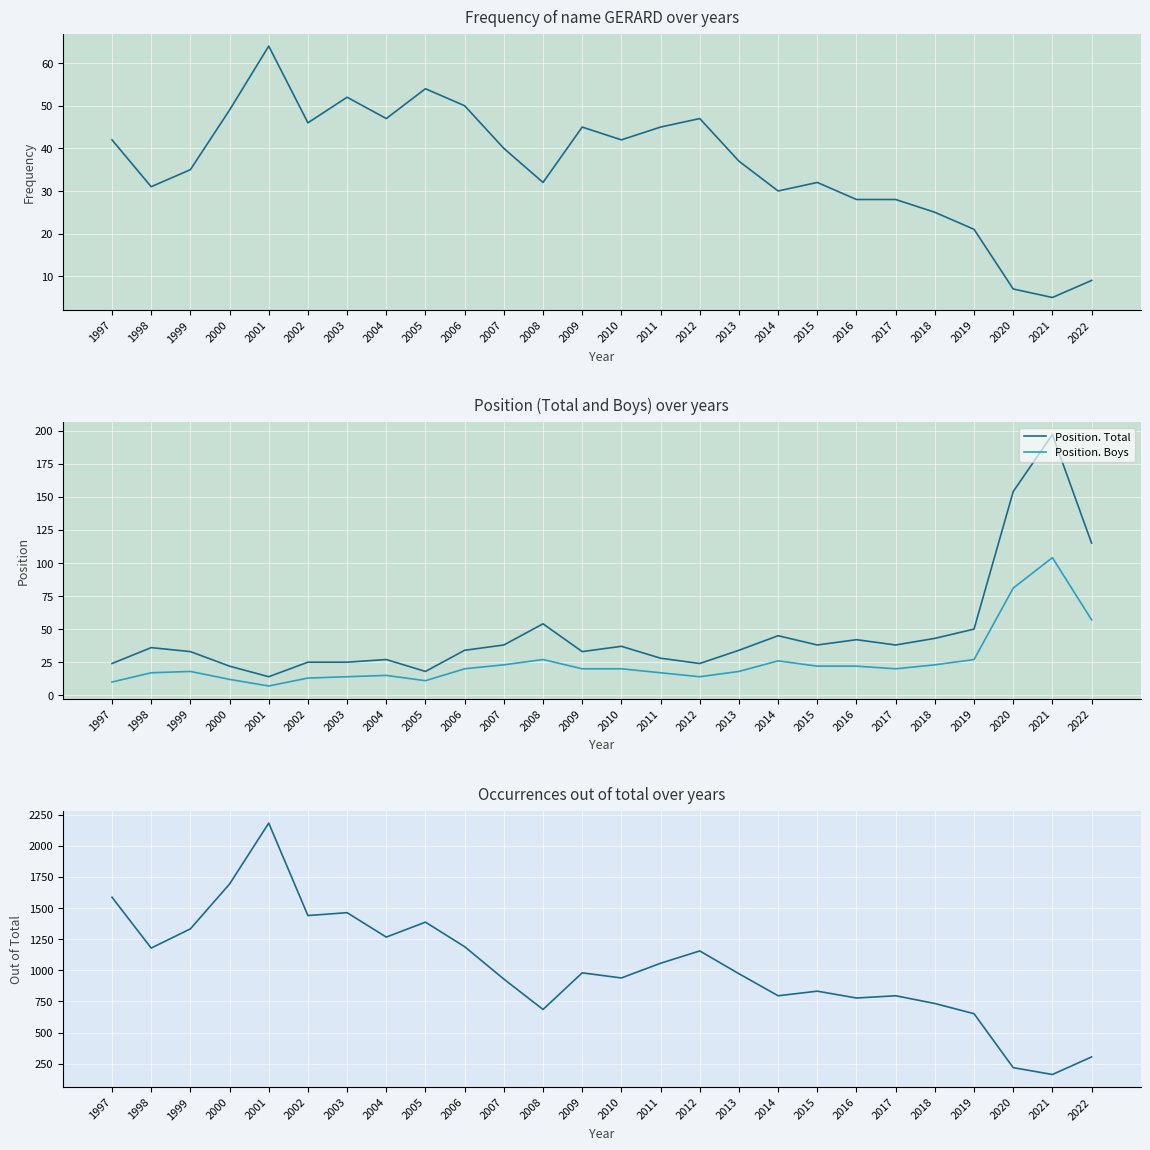

Which series has the largest total across all categories?

out. Total